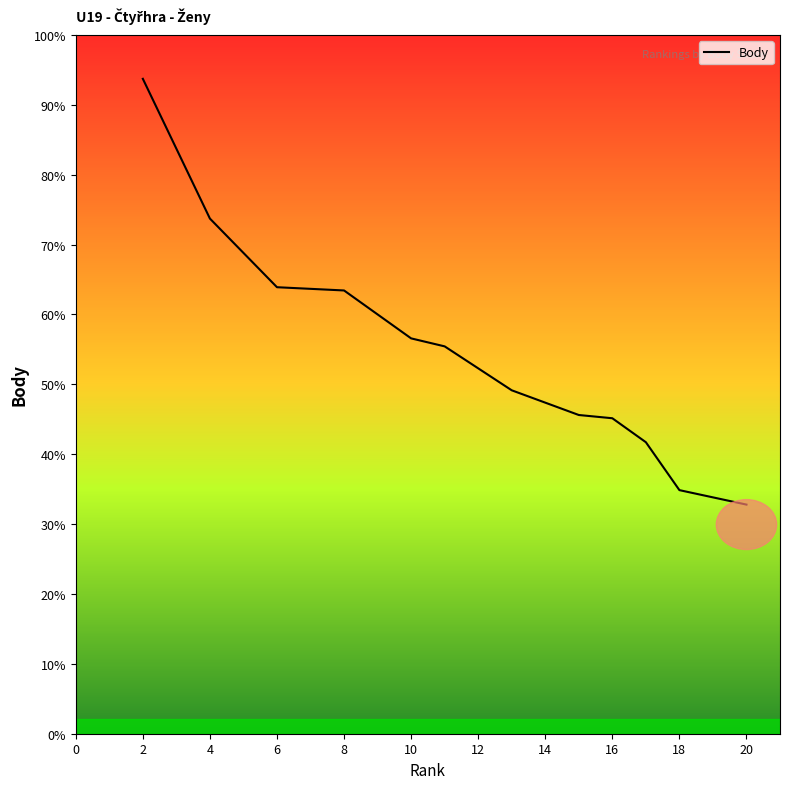

Does the chart have visible grid lines?

No